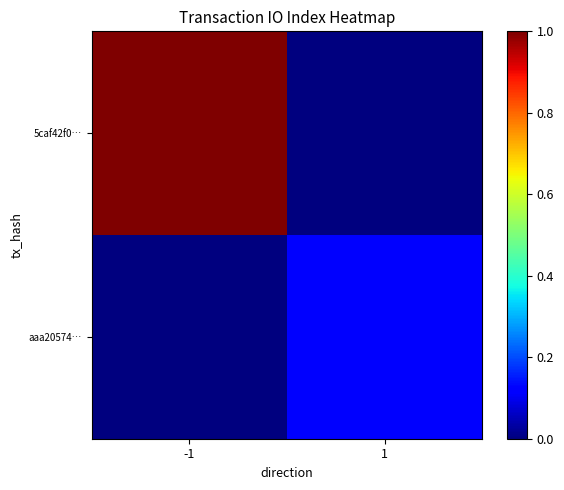

Reading left to right, extract all data points from this chart.

5caf42f0…: -1=1.0	1=0.0
aaa20574…: -1=0.0	1=0.1